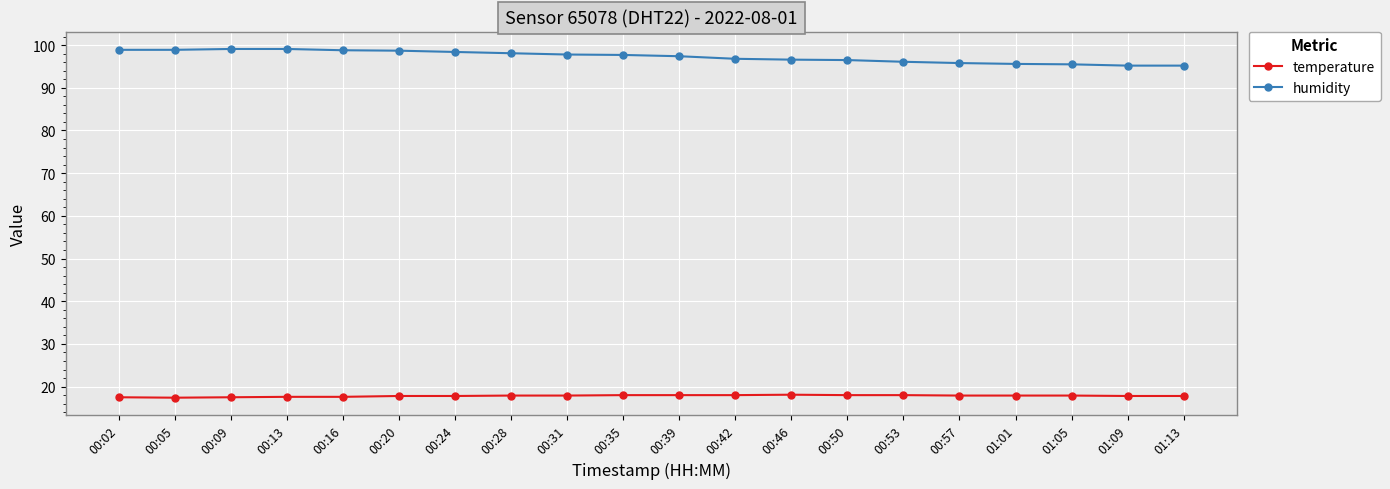

What are all the series names shown in the legend?

temperature, humidity